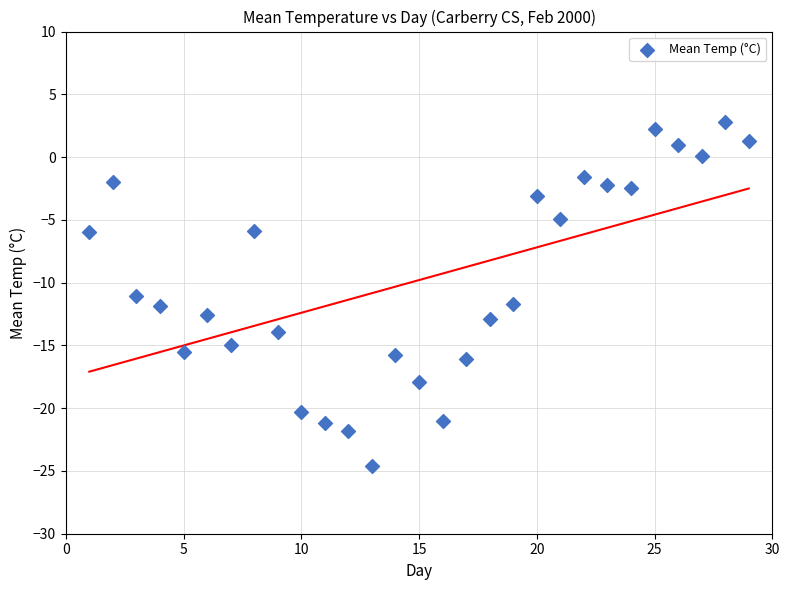

What is the range of Y values (max minus min)?

27.4